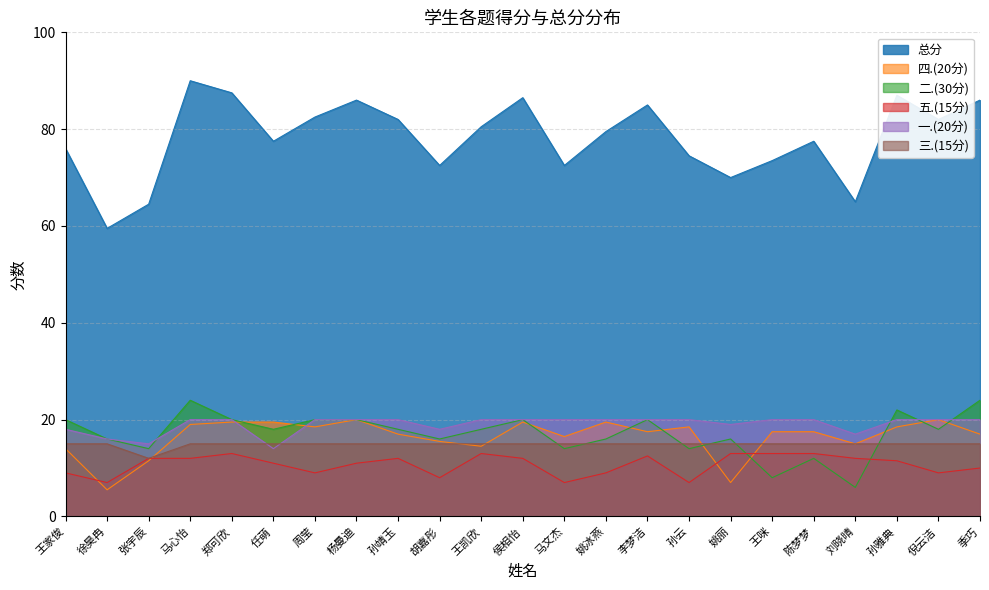

What is the highest value of the 四.(20分) series?

20.0